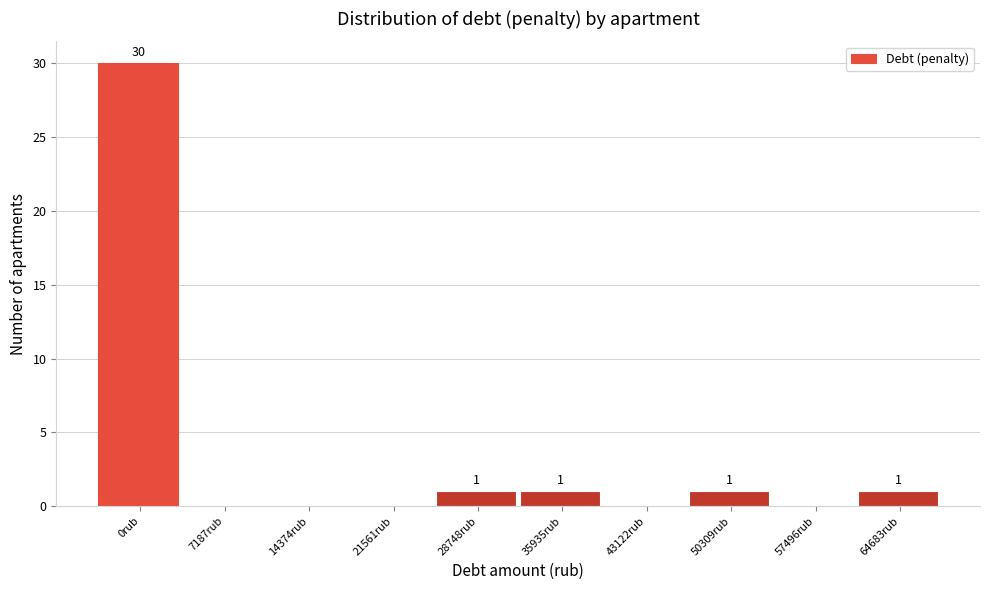

Reading right to left, what are all the values shown in this chart?

64683rub=1	57496rub=0	50309rub=1	43122rub=0	35935rub=1	28748rub=1	21561rub=0	14374rub=0	7187rub=0	0rub=30